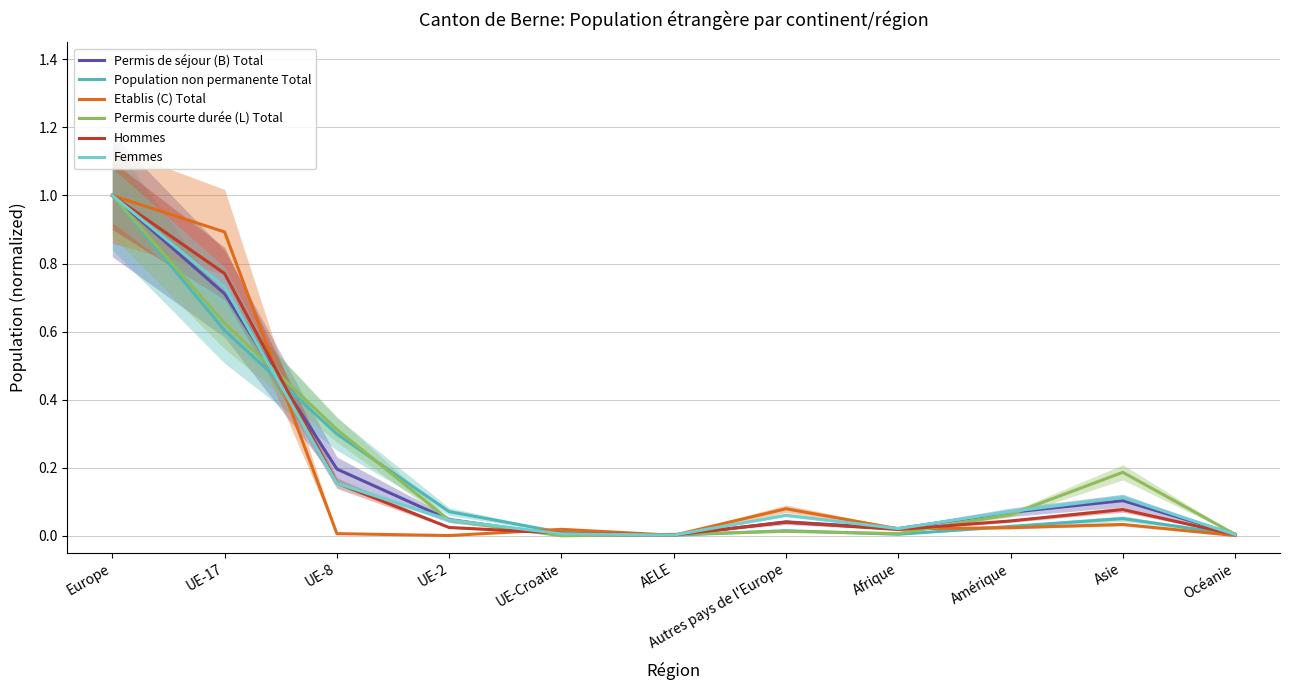

How many categories are shown in the chart?

11